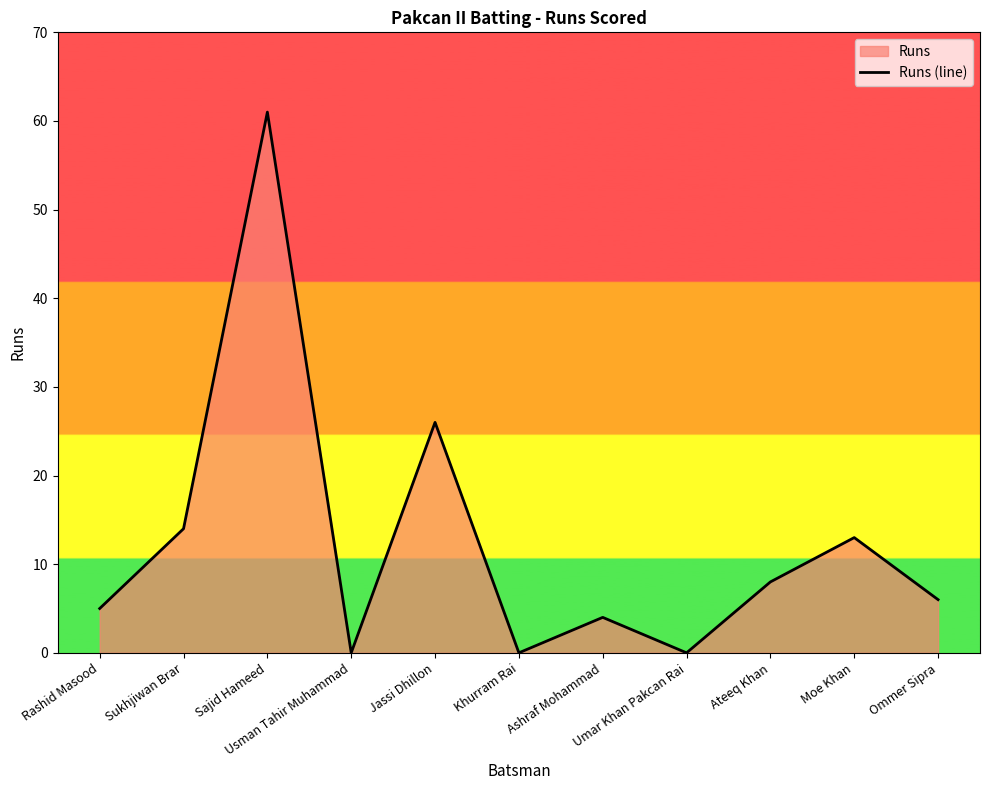

What is the label of the 11th point from the right?

Rashid Masood